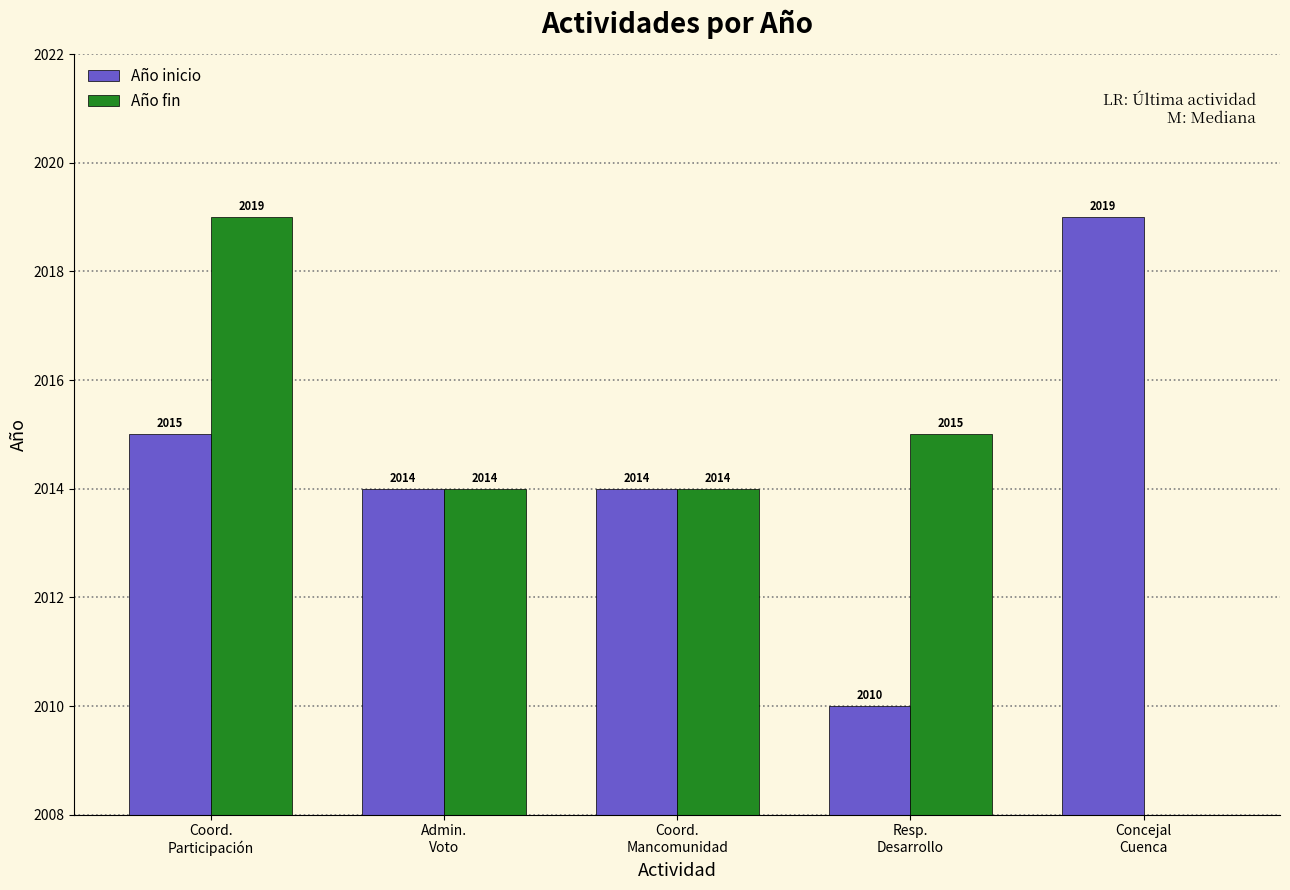

List the series in order of their peak value, highest first.

Año inicio, Año fin